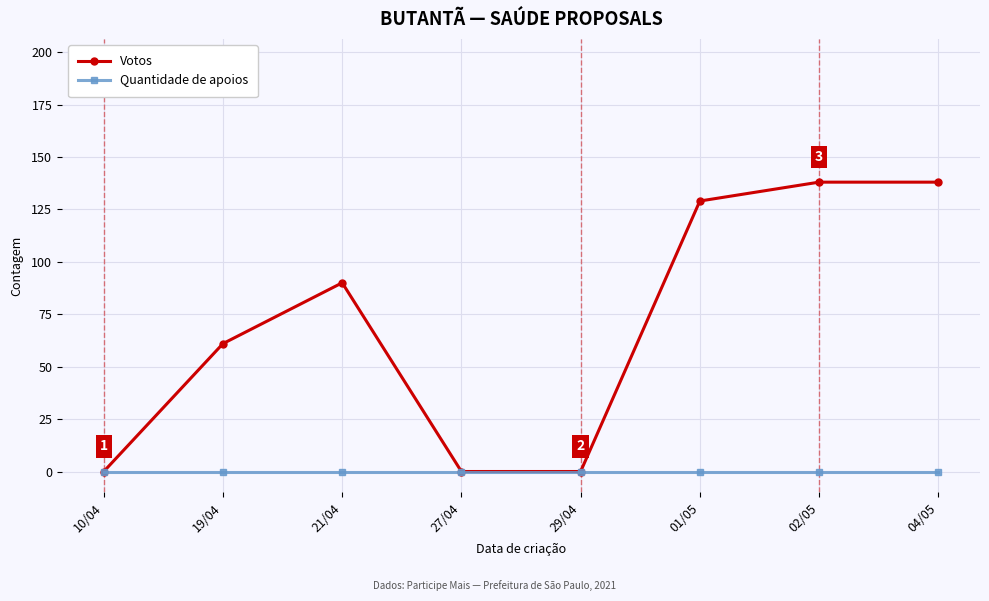

The value of Votos at 04/05 is 138. True or false?

True